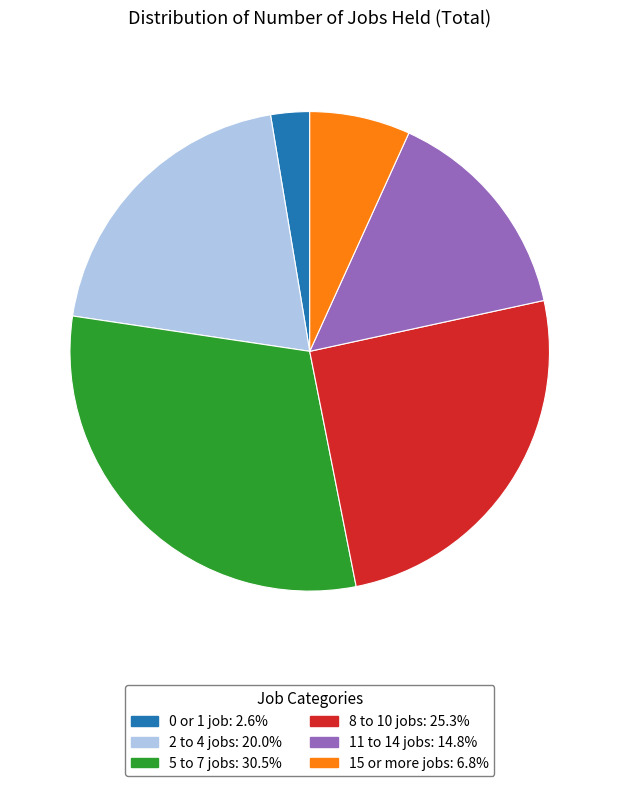

Which category has the biggest portion of the pie?

5 to 7 jobs